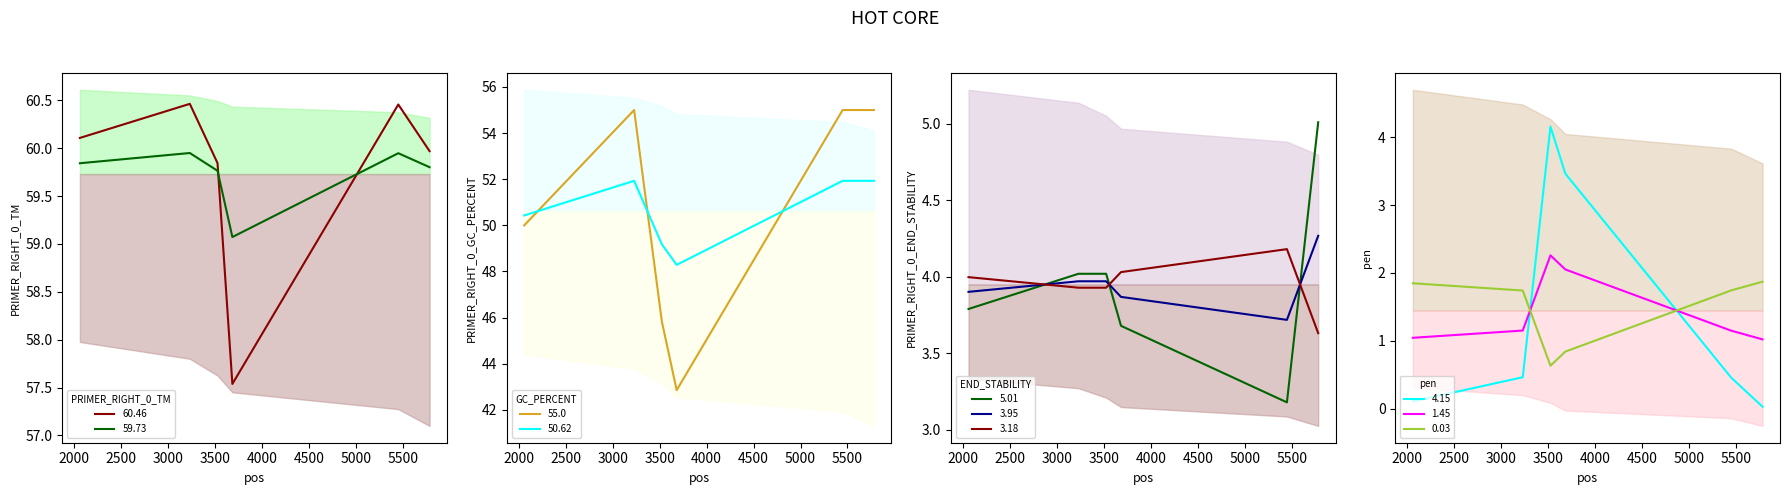

True or false: PRIMER_RIGHT_0_GC_PERCENT has a value of 13.3 at 5781.

False